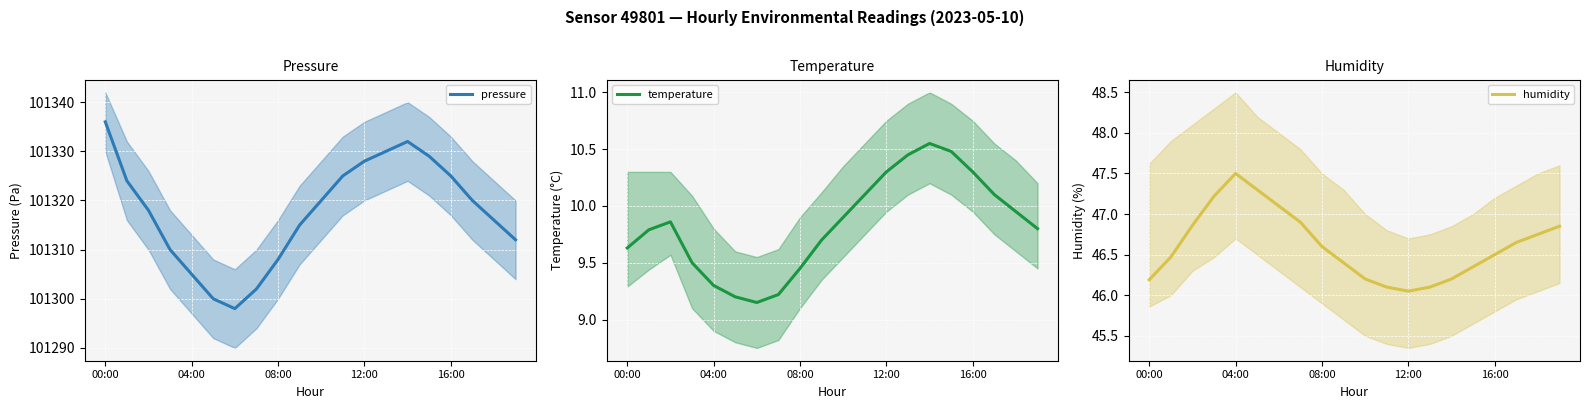

How many data points in pressure are above 101320?

8